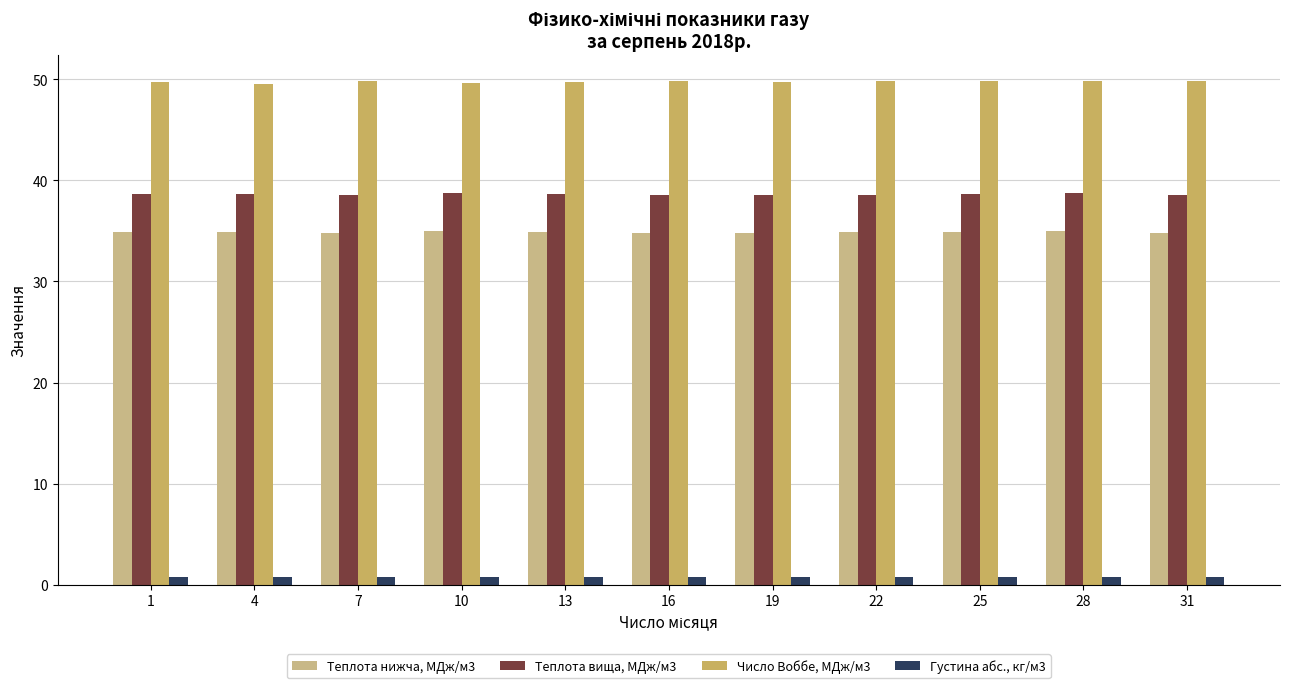

What is the total value across all series at 28?

124.3